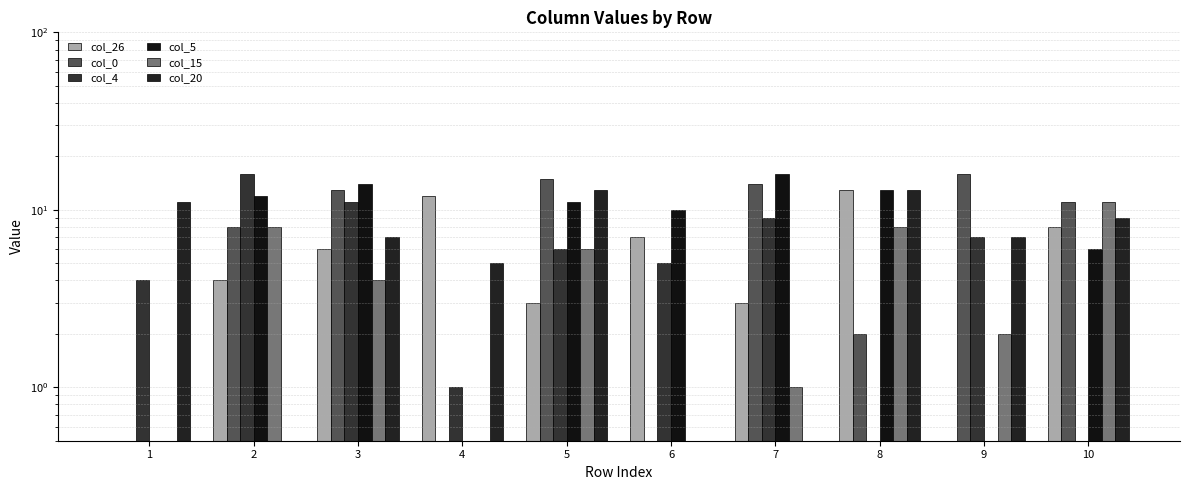

Reading right to left, list all the values displayed in this chart.

col_26: 10=8.0	9=0.5	8=13.0	7=3.0	6=7.0	5=3.0	4=12.0	3=6.0	2=4.0	1=0.5
col_0: 10=11.0	9=16.0	8=2.0	7=14.0	6=0.5	5=15.0	4=0.5	3=13.0	2=8.0	1=0.5
col_4: 10=0.5	9=7.0	8=0.5	7=9.0	6=5.0	5=6.0	4=1.0	3=11.0	2=16.0	1=4.0
col_5: 10=6.0	9=0.5	8=13.0	7=16.0	6=10.0	5=11.0	4=0.5	3=14.0	2=12.0	1=0.5
col_15: 10=11.0	9=2.0	8=8.0	7=1.0	6=0.5	5=6.0	4=0.5	3=4.0	2=8.0	1=0.5
col_20: 10=9.0	9=7.0	8=13.0	7=0.5	6=0.5	5=13.0	4=5.0	3=7.0	2=0.5	1=11.0